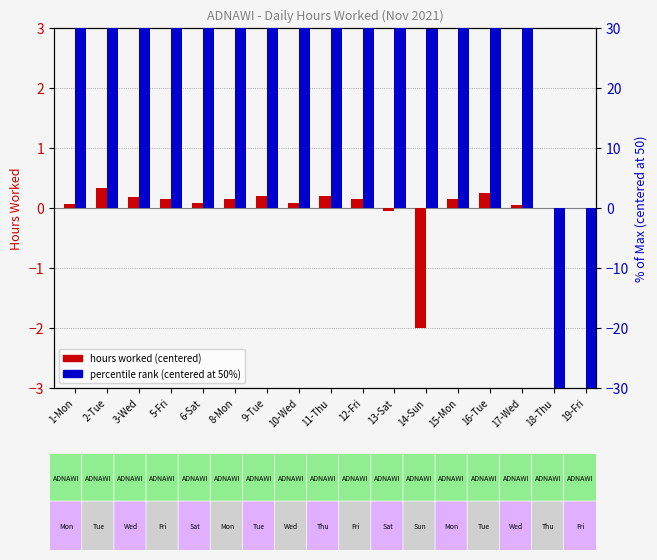

At which category is the sum across all series the highest?

2-Tue